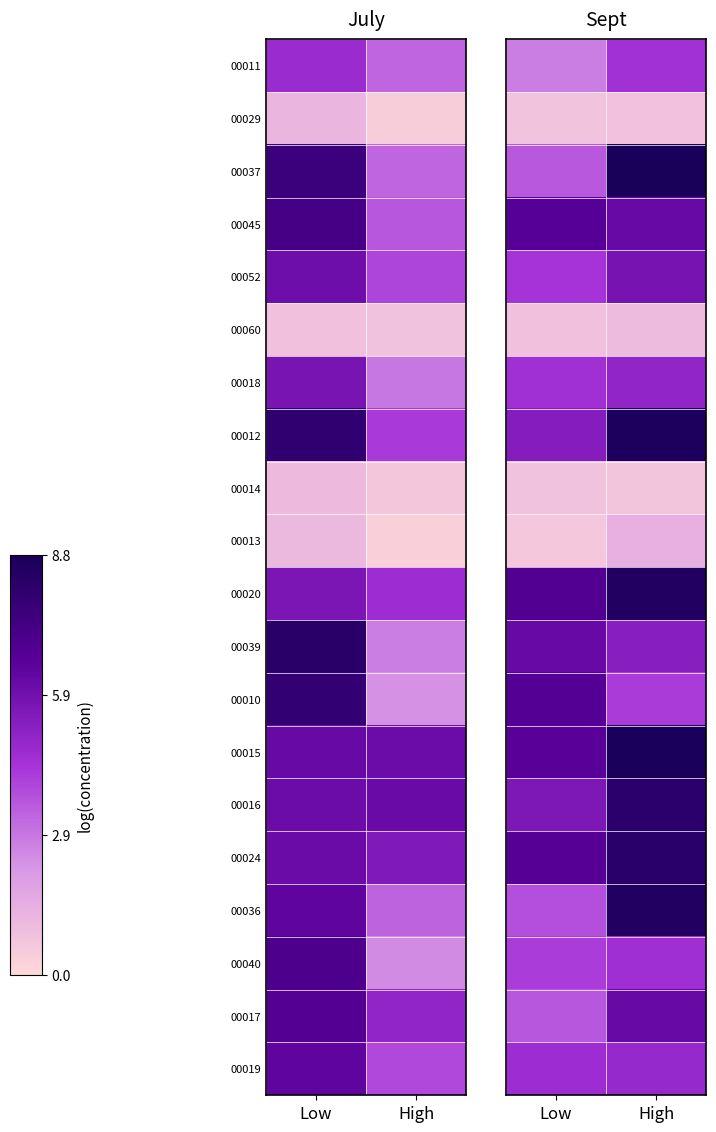

Where is 00012 nearest to the value 7?

Low